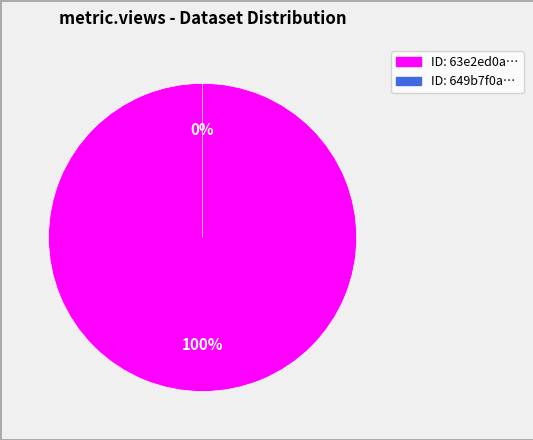

Do 63e2ed0a078190a421d4b4c6 and 649b7f0a078190f898e77186 together represent more than half of the pie?

Yes